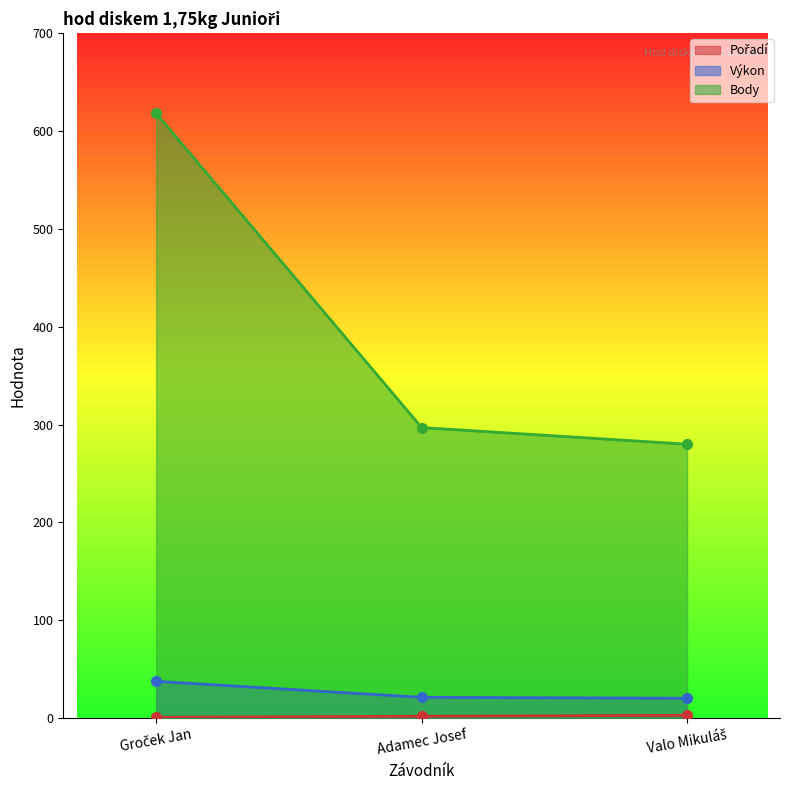

The Body series shows 618.0 at Groček Jan. True or false?

True